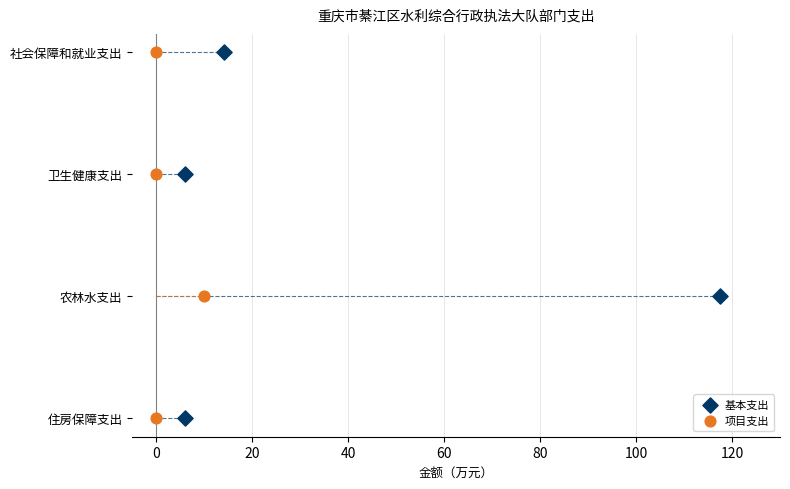

What are all the series names shown in the legend?

基本支出, 项目支出